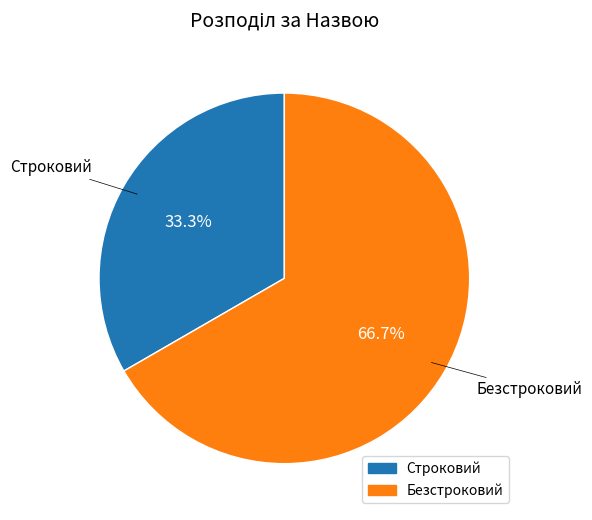

Is it true that Безстроковий is 77% of the pie?

False